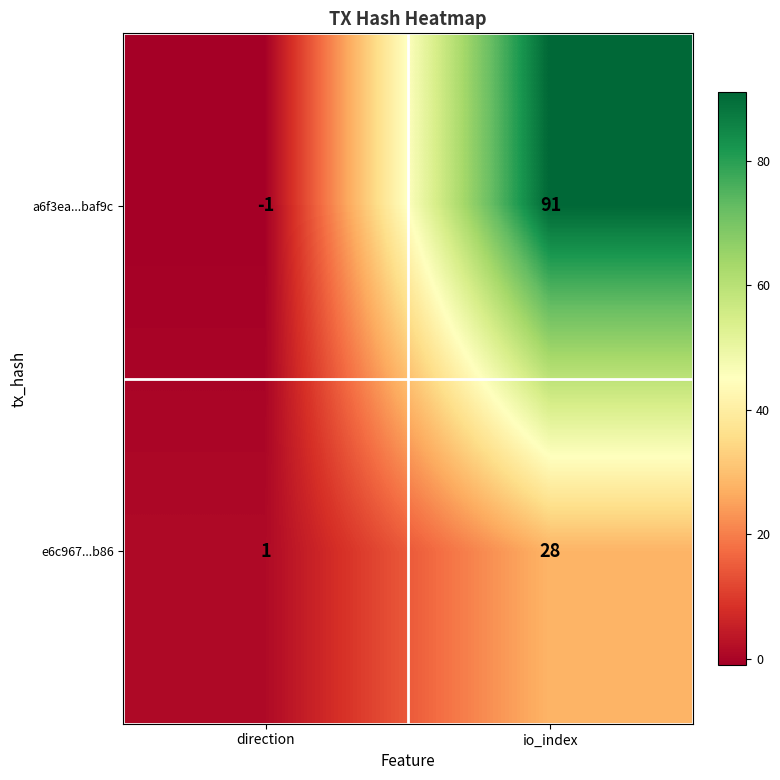

What is the spread (max minus min) of values at io_index?

63